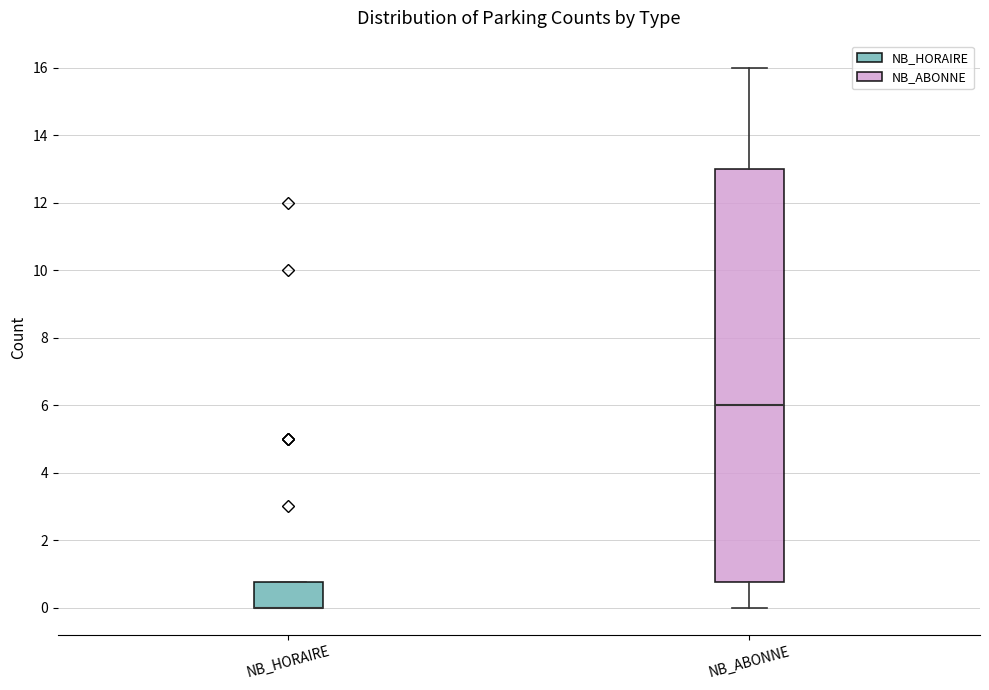

Reading left to right, transcribe this box plot: for each box, give where its median line is, the range the box spans, and where its two whiskers end, as read against the y-axis. The values are not printed on the chart, so give them approximately, as read against the axis.

NB_HORAIRE: median 0.0 (drawn on the box's lower edge), box 0.0 to 0.8, whiskers 0.0 to 0.8
NB_ABONNE: median 6.0, box 0.8 to 13.0, whiskers 0.0 to 16.0